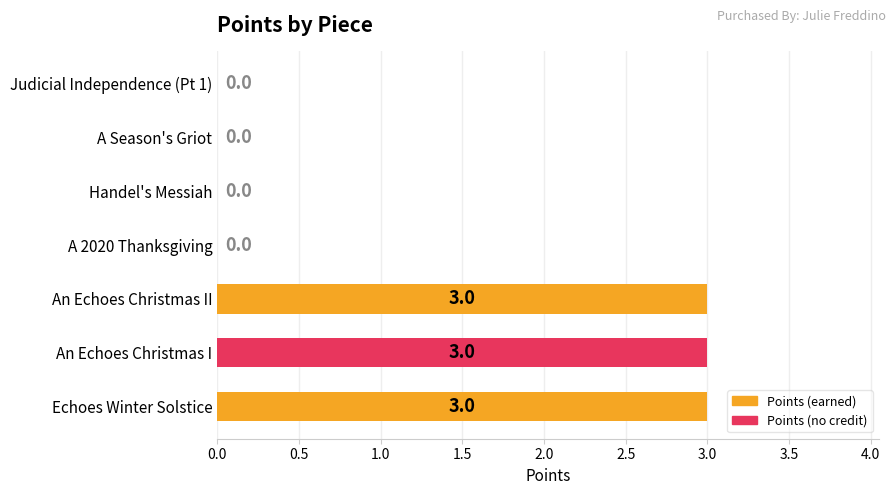

What is the change in value from An Echoes Christmas I to A Season's Griot?

-3